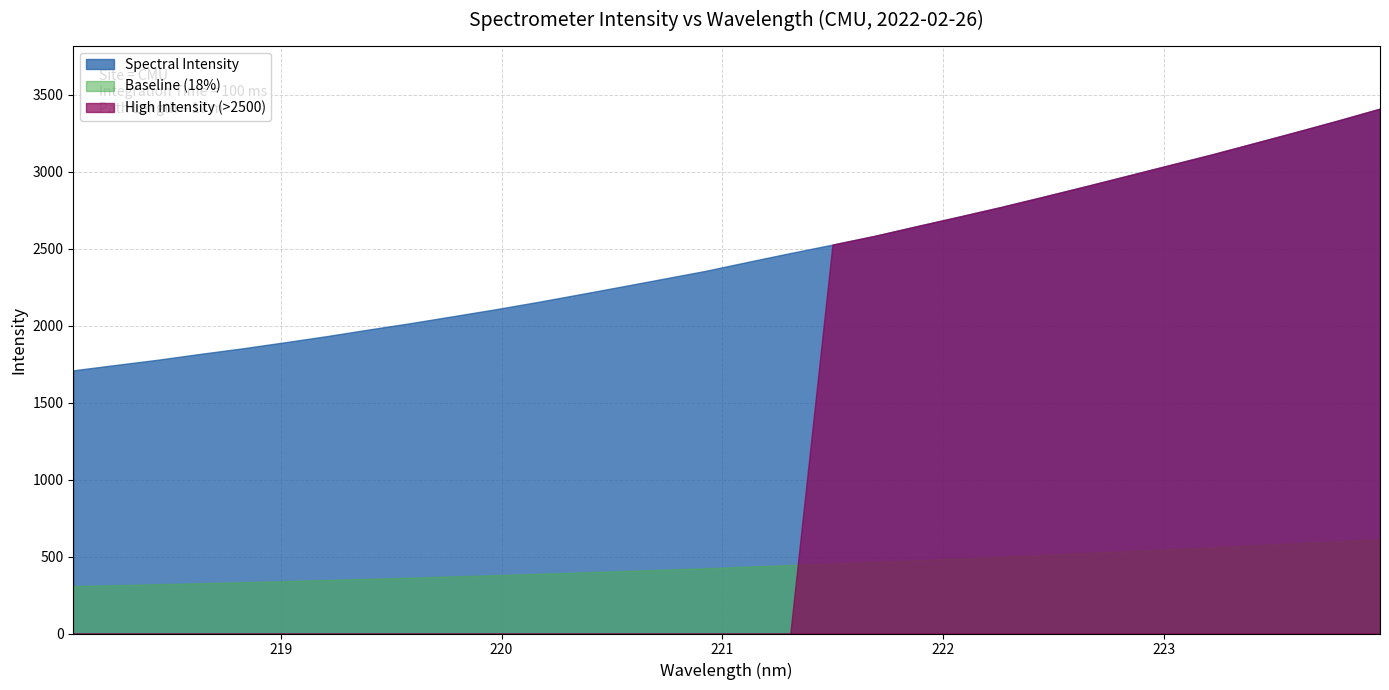

Which has a higher value, 7 or 29?

29